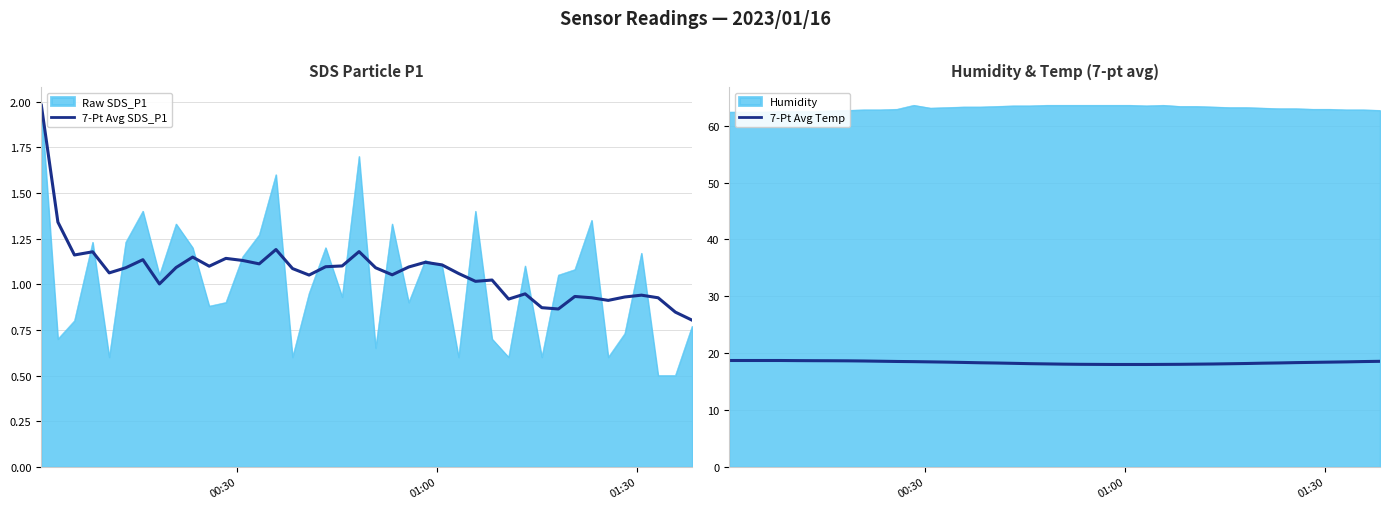

The 7-Pt Avg Temp series shows 31.0 at 11. True or false?

False